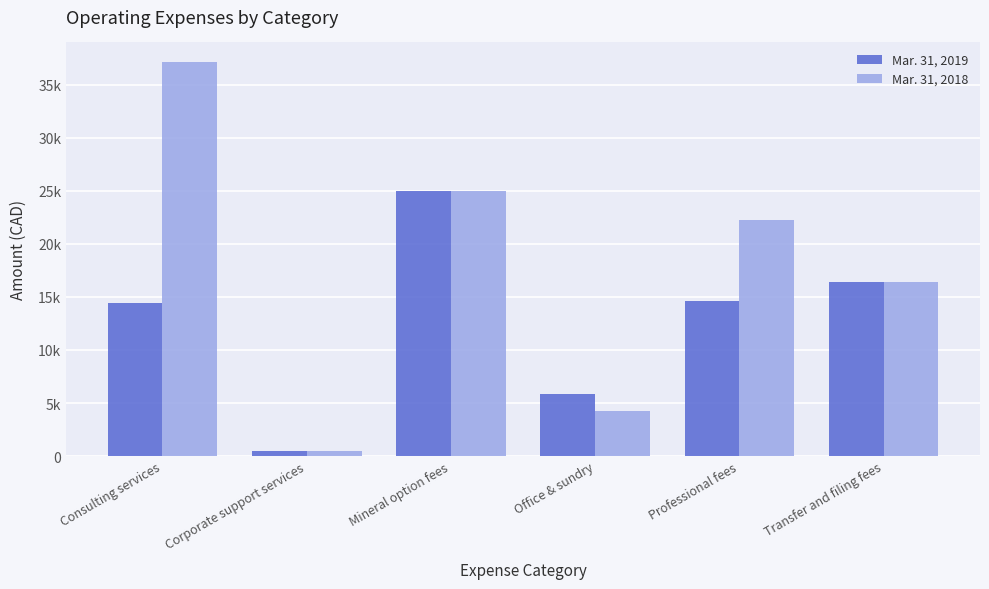

What are all the series names shown in the legend?

Mar. 31, 2019, Mar. 31, 2018